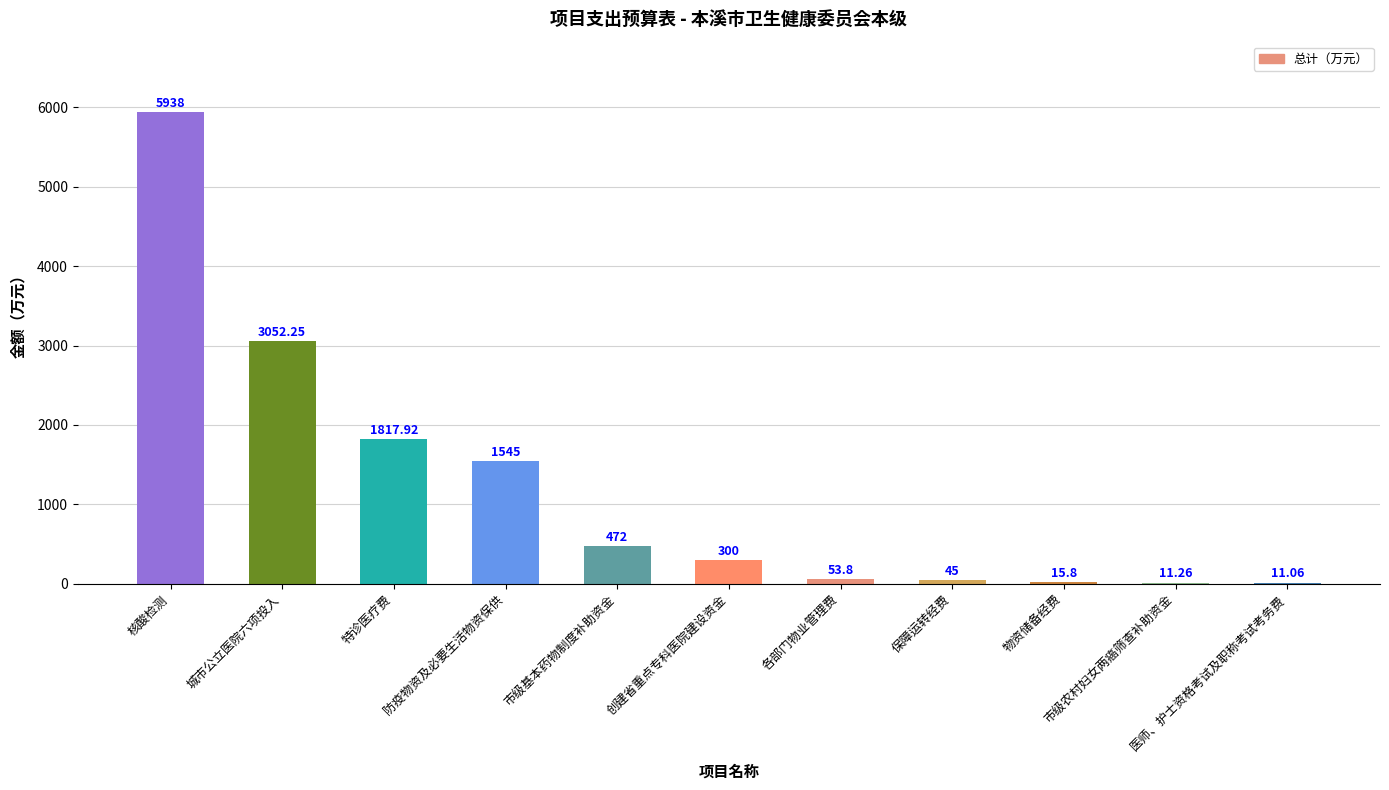

Which label corresponds to the smallest value in the chart?

医师、护士资格考试及职称考试考务费